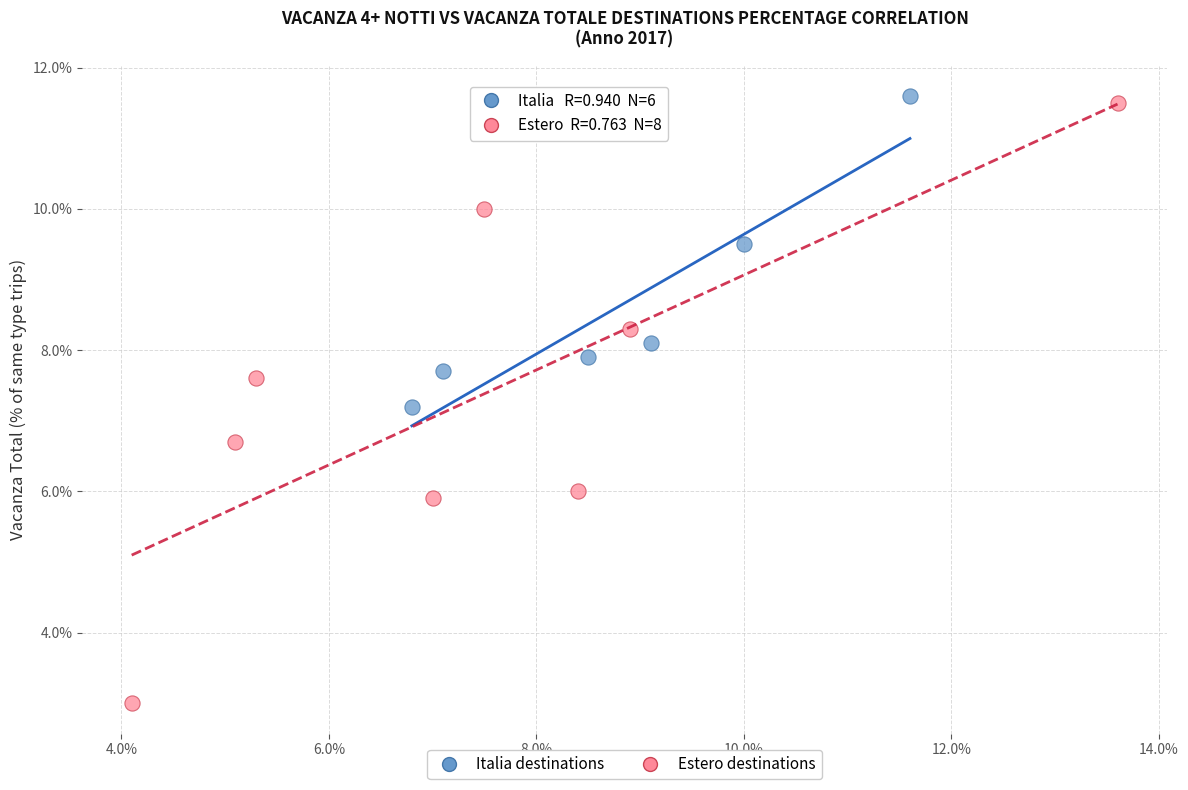

Which series has the largest Y range (max minus min)?

Estero destinations